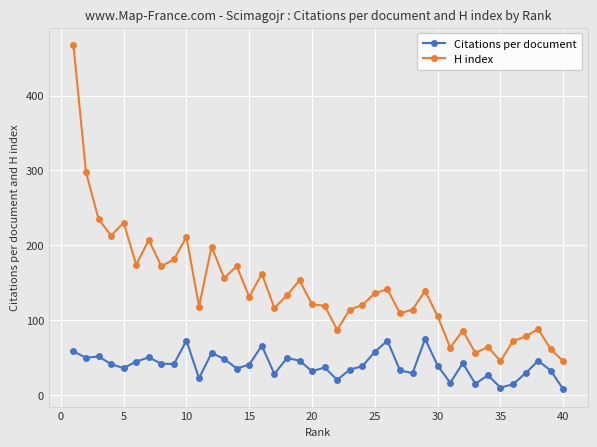

True or false: Citations per document and H index cross at least once.

False